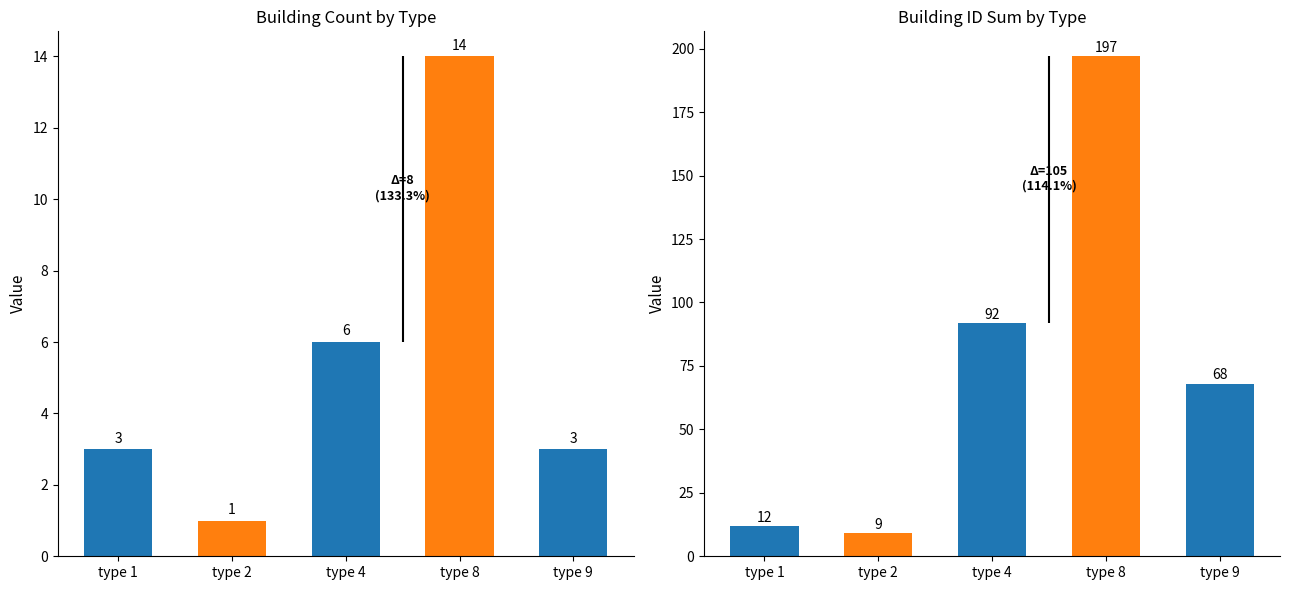

At which category is the sum across all series the highest?

type 8